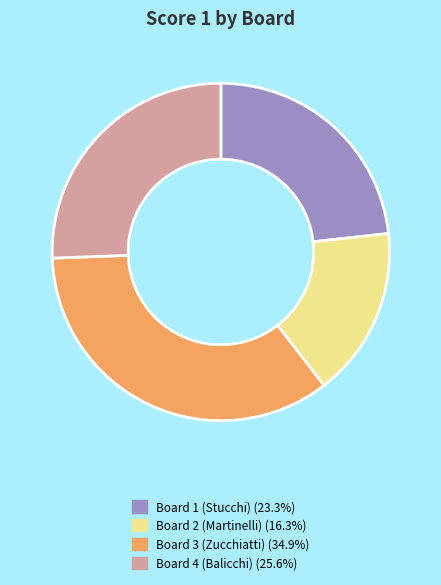

Which slice is the smallest?

Board 2 (Martinelli)